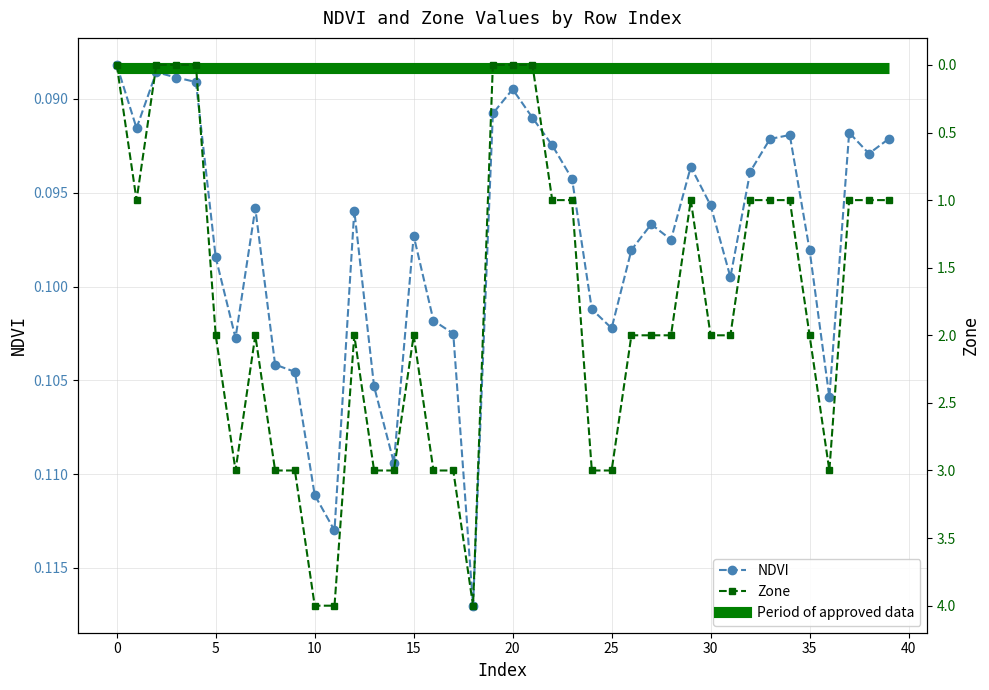

What is the sum of all NDVI values?

3.9